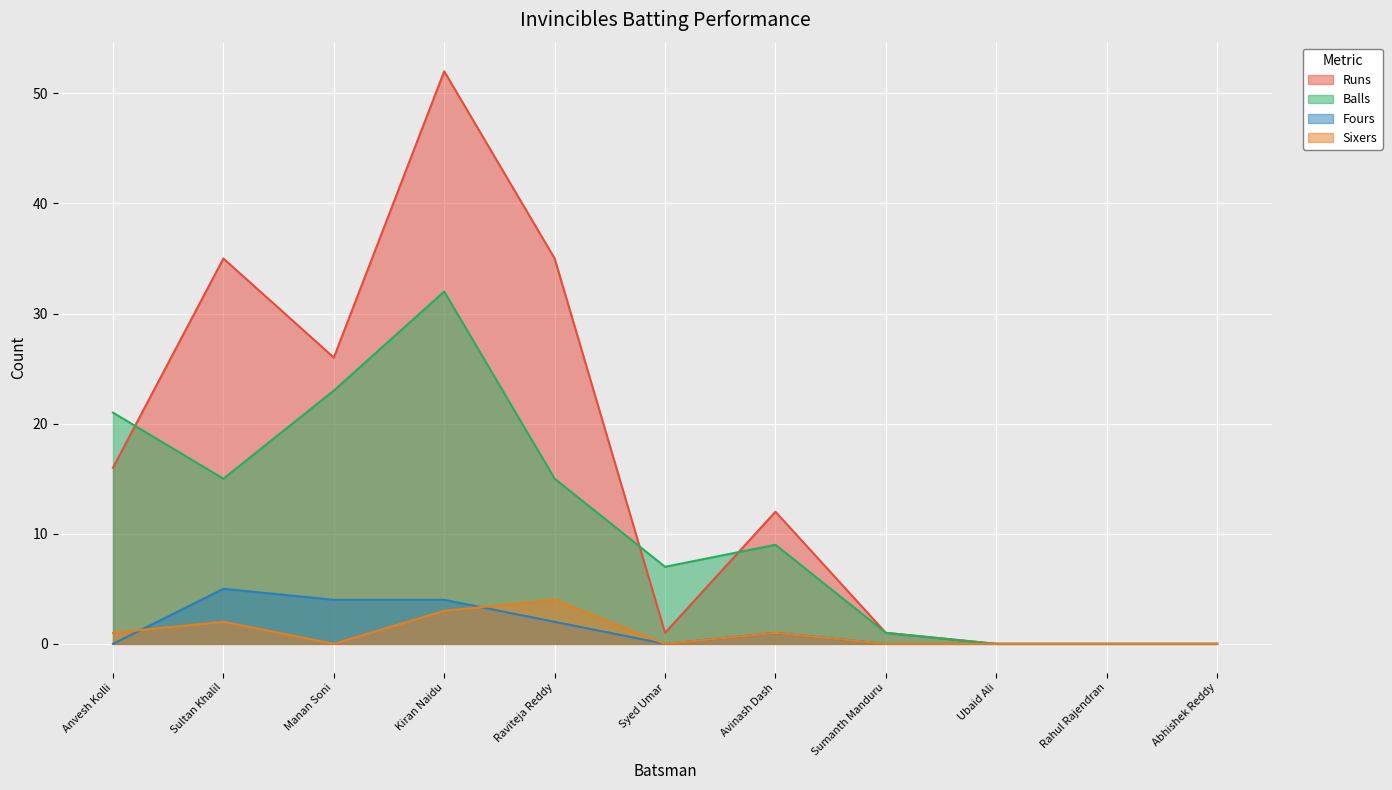

Is it true that Fours equals 2 at Ubaid Ali?

False